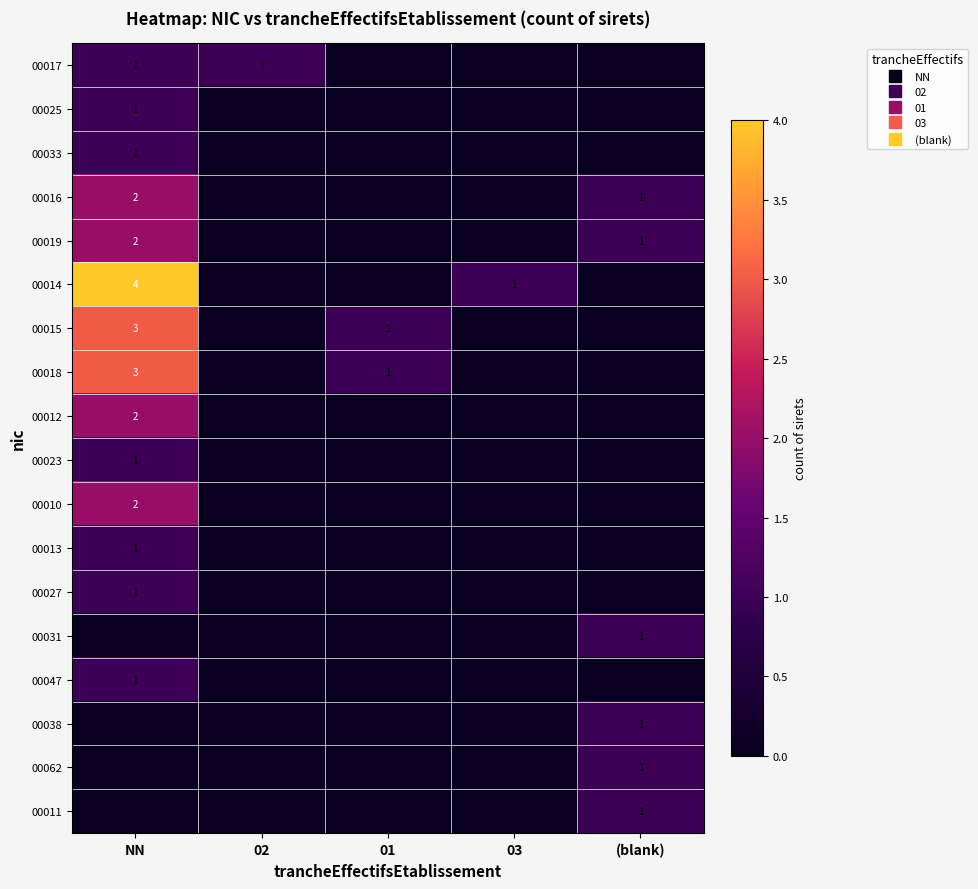

Count the number of categories in the chart.

5